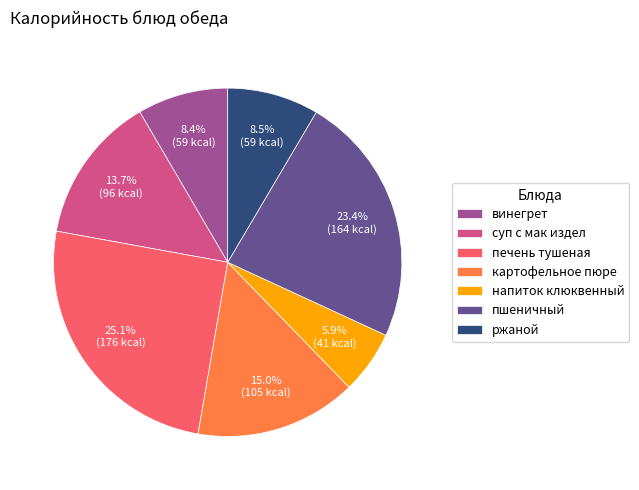

Is there any slice that represents more than half of the pie?

No